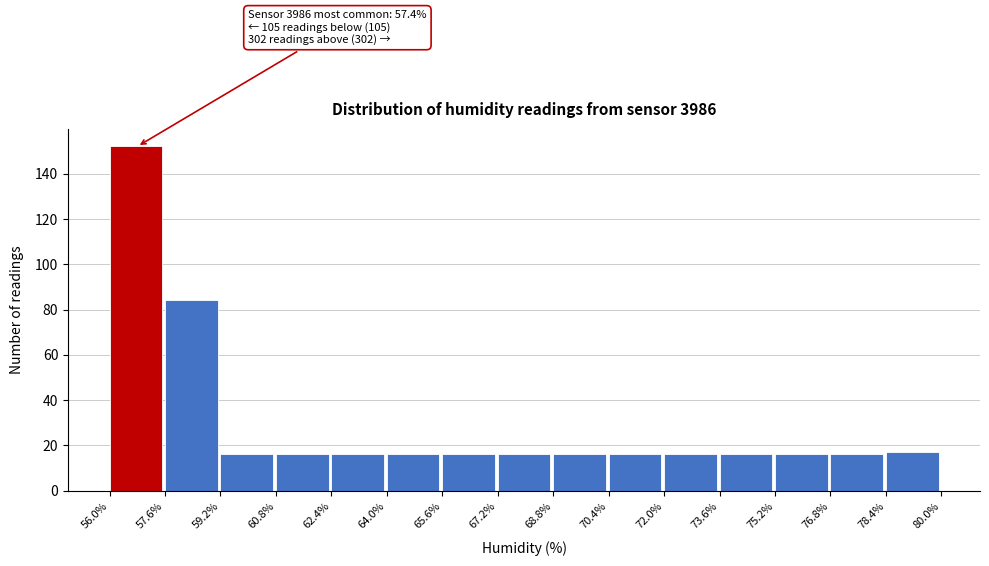

Over which range of the x-axis is the bar tallest?

56.0% to 57.6%